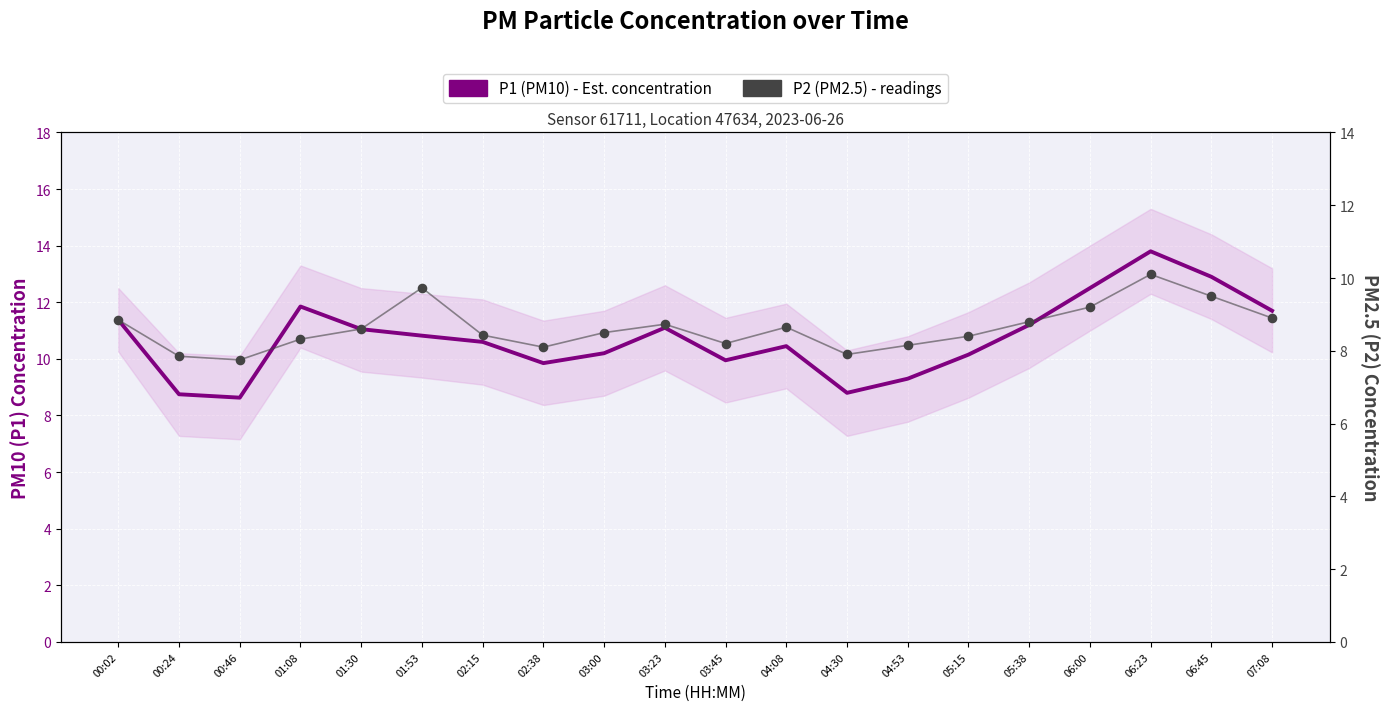

Which series has the largest Y range (max minus min)?

P1 (PM10) - Est. concentration